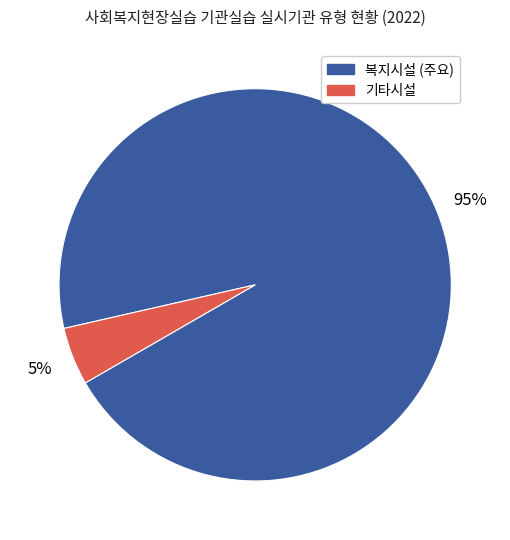

Is there a majority slice in this chart?

Yes